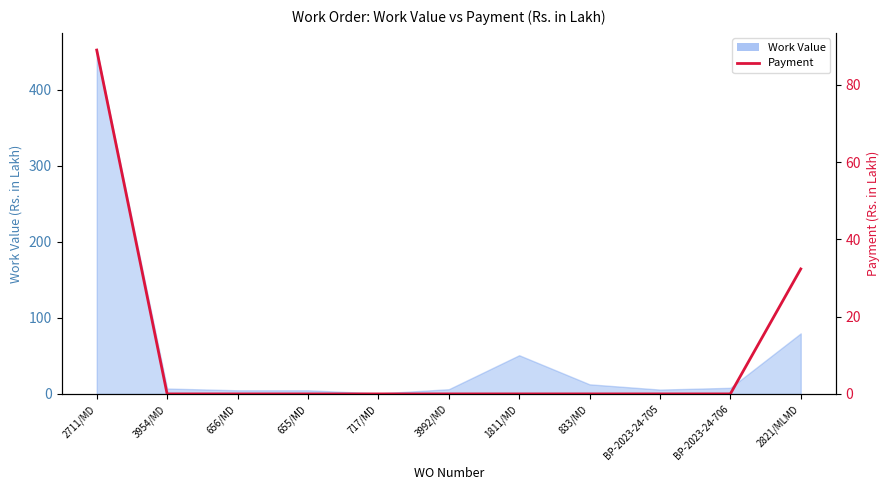

The chart shows a value of 0.0 at 717/MD. True or false?

True